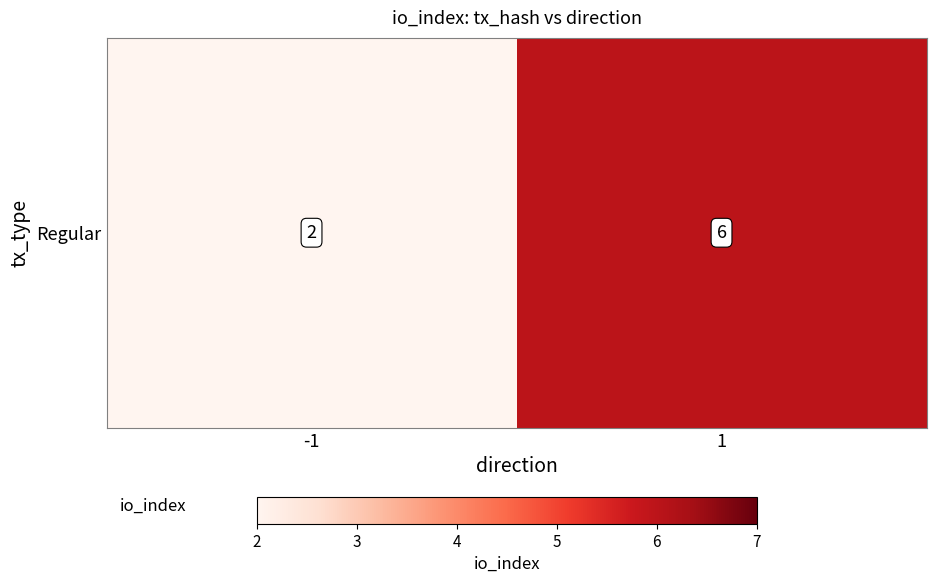

What is the sum of the values at 1 and -1?

8